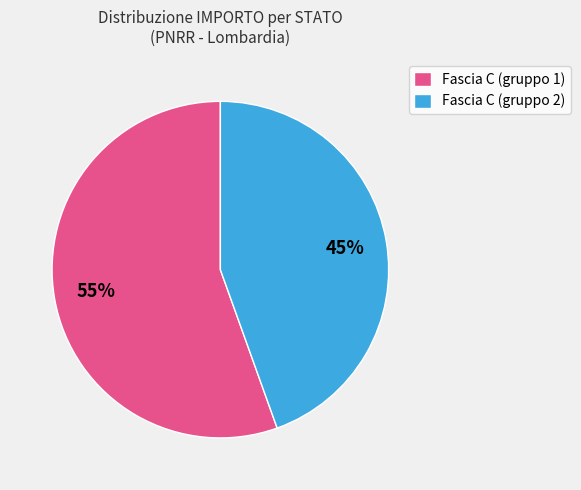

To the nearest percent, what is the combined percentage of Fascia C (gruppo 2) and Fascia C (gruppo 1)?

100%